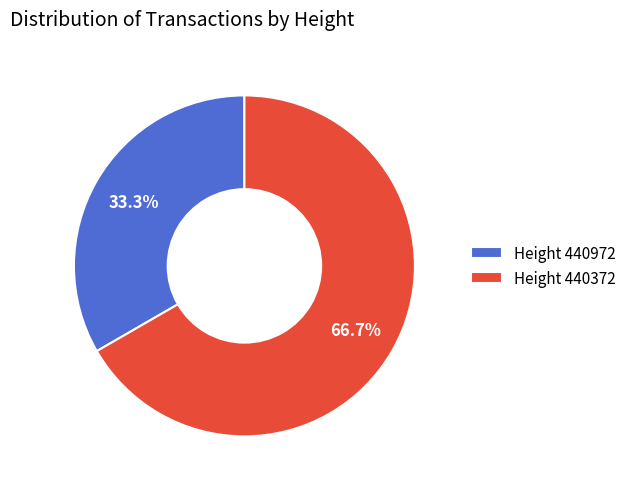

Combined, do Height 440972 and Height 440372 account for over 50%?

Yes